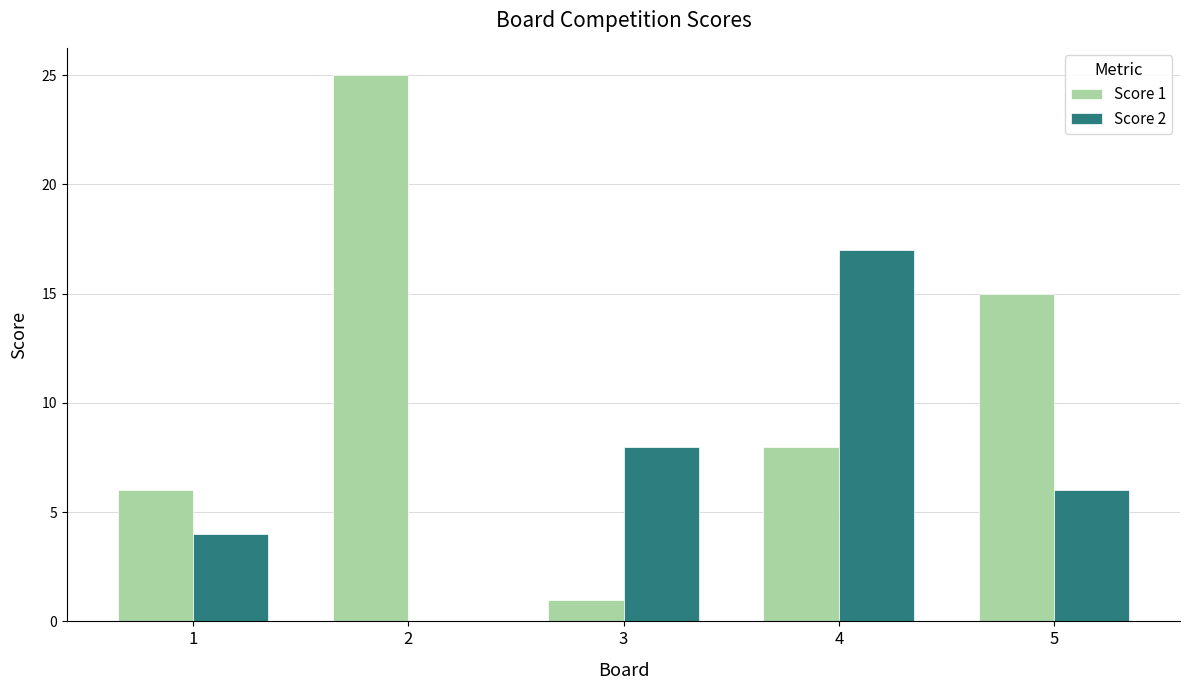

What is the sum of all Score 2 values?

35